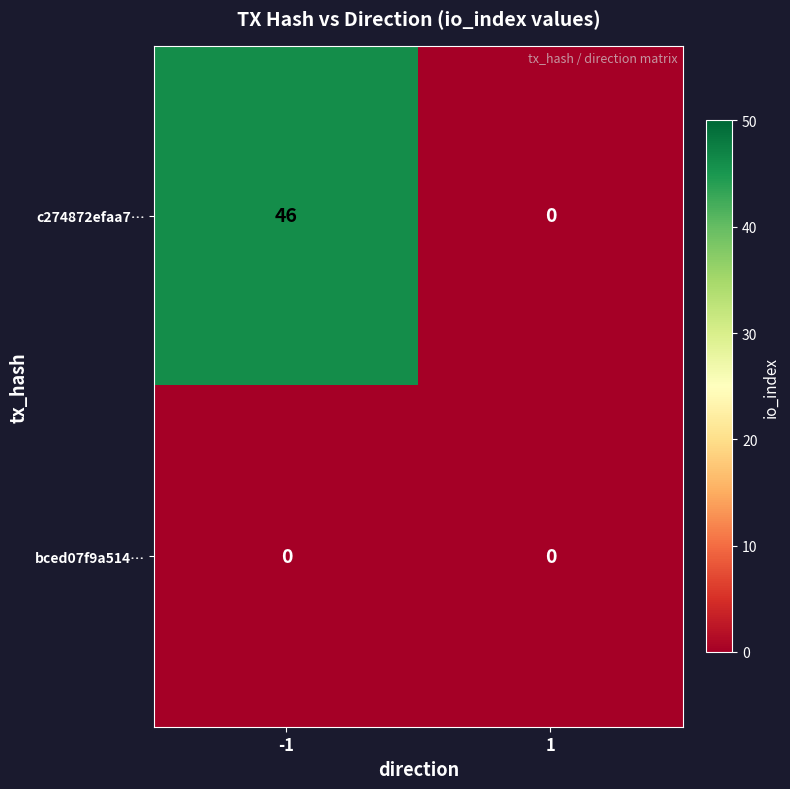

What is the total value across all series at -1?

46